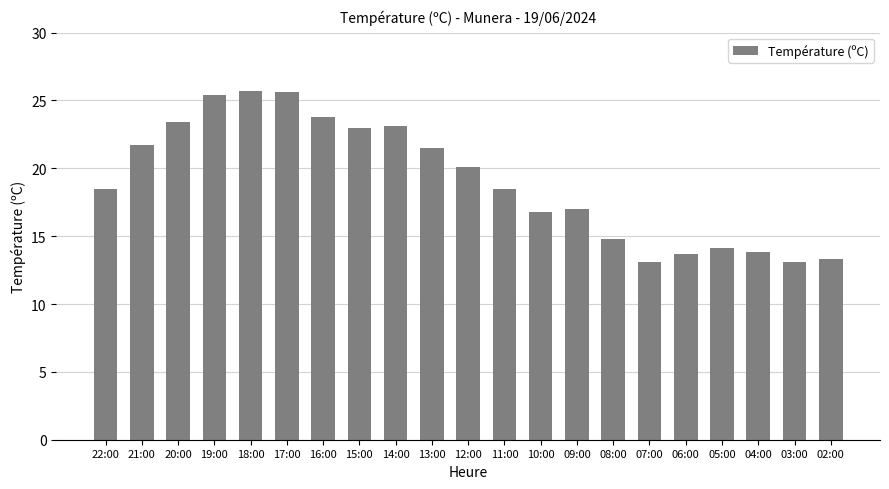

The value at 19:00 is 25.4. True or false?

True